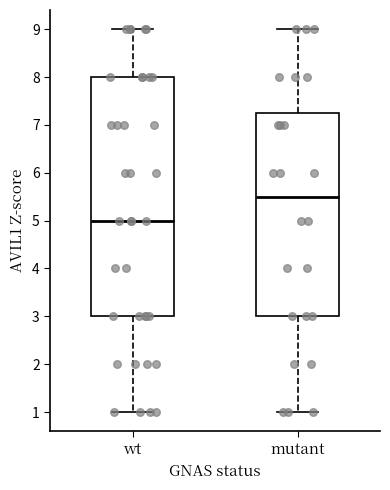

Where is the lower edge of the box for mutant on the y-axis? The values are not printed on the chart, so give them approximately, as read against the axis.

3.0